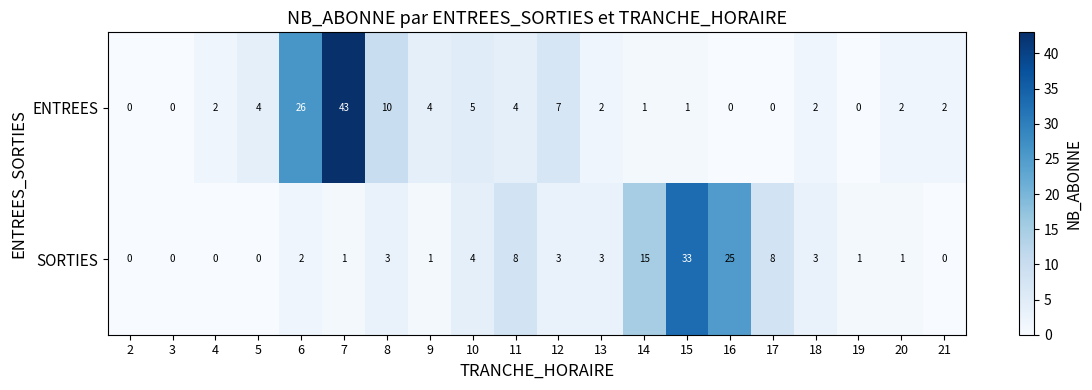

Count the number of data series in this chart.

2